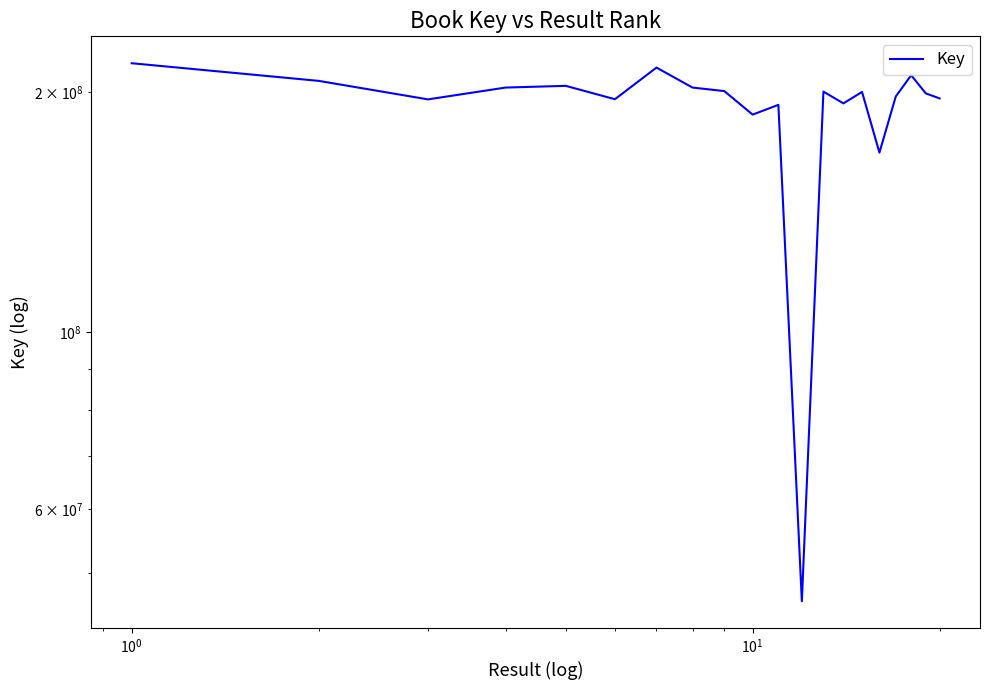

What is the value of the 1st point from the left?

217397304